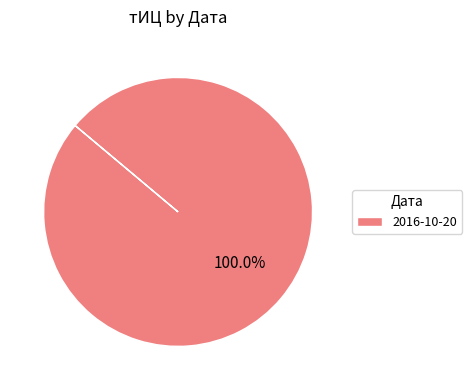

How many slices are in this pie chart?

1